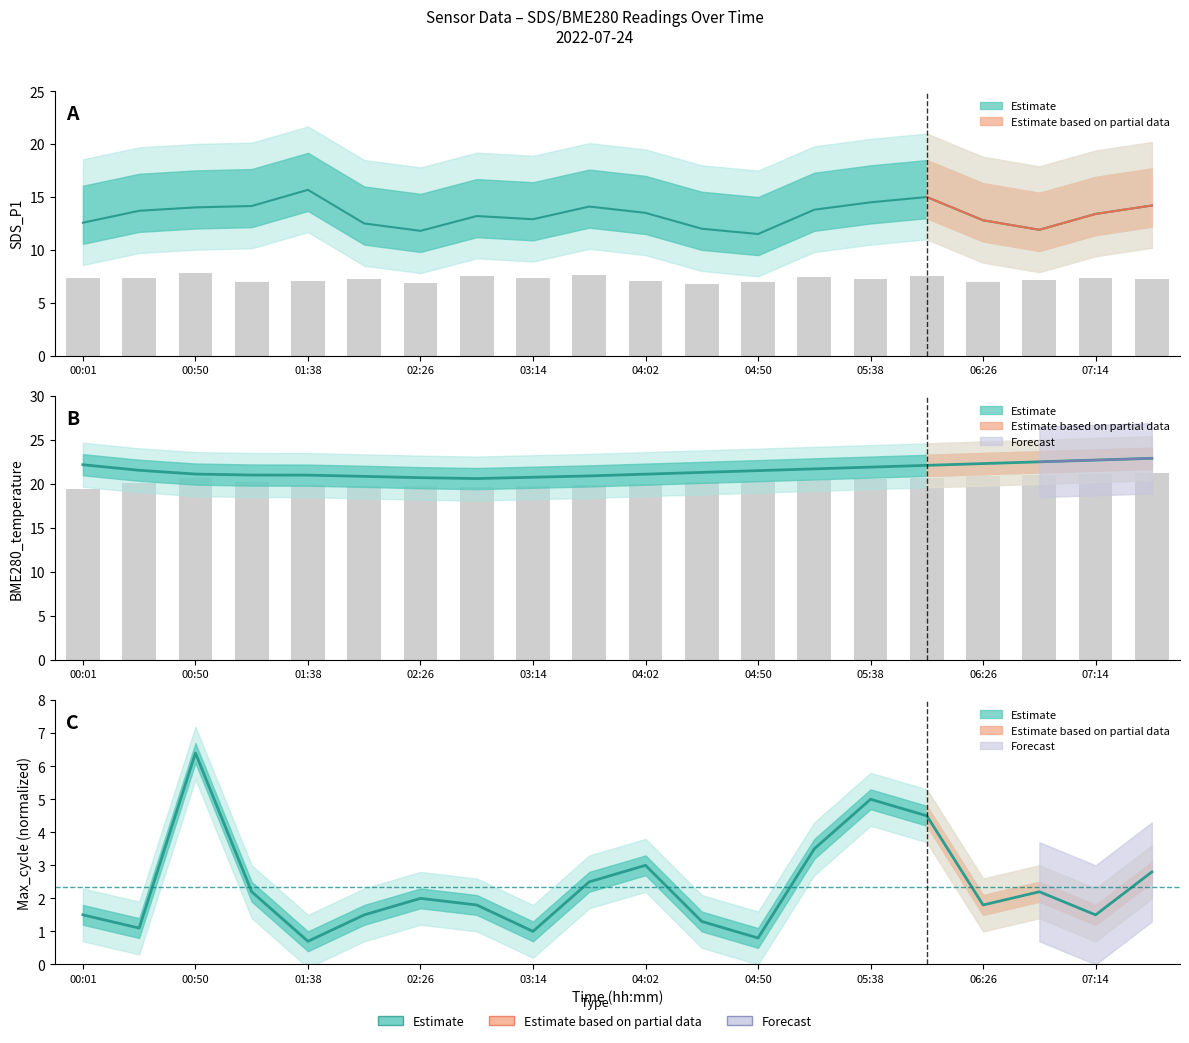

At how many categories does at least one series exceed 5?

20